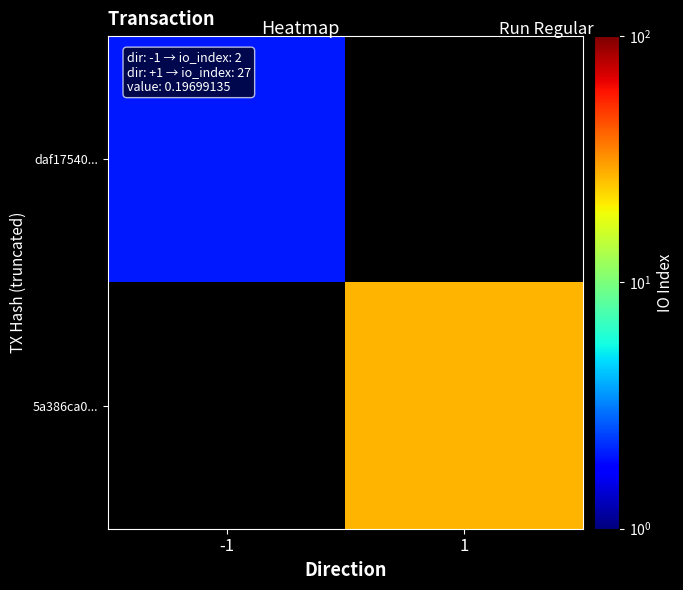

Rank the series by their maximum value, from lowest to highest.

daf17540..., 5a386ca0...